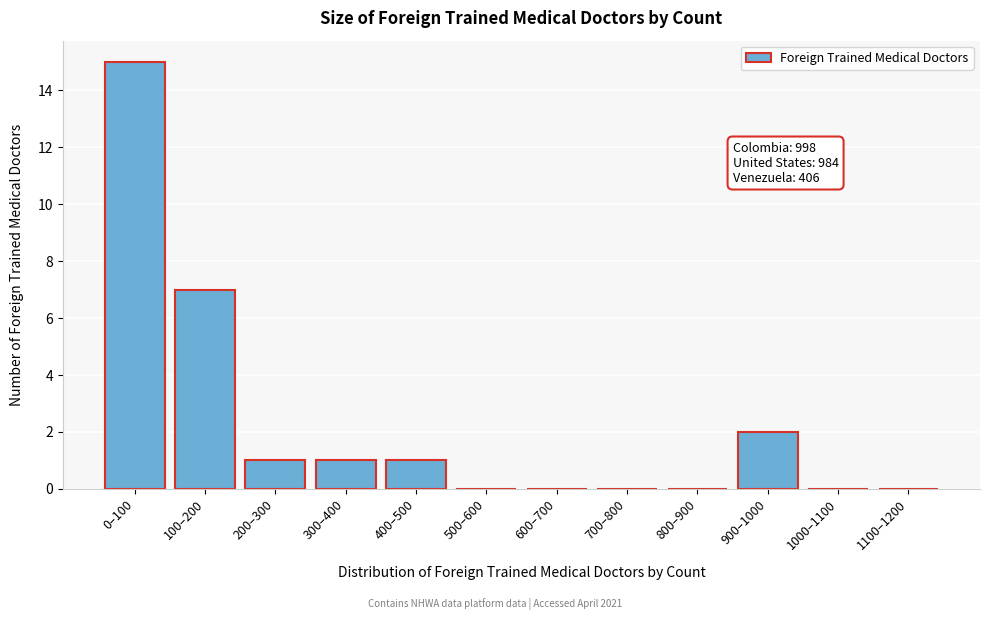

Reading left to right, list all the values displayed in this chart.

0–100=15	100–200=7	200–300=1	300–400=1	400–500=1	500–600=0	600–700=0	700–800=0	800–900=0	900–1000=2	1000–1100=0	1100–1200=0